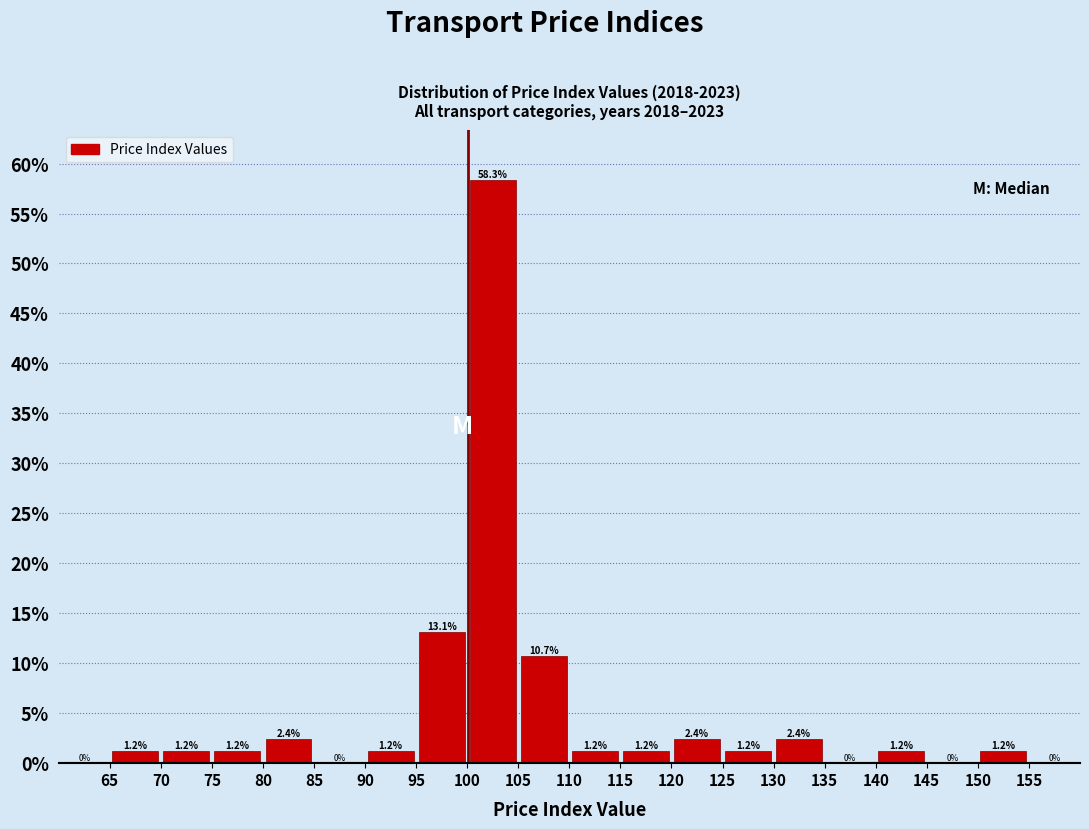

What is the height of the bar covering 150 to 155 on the x-axis?

1.2